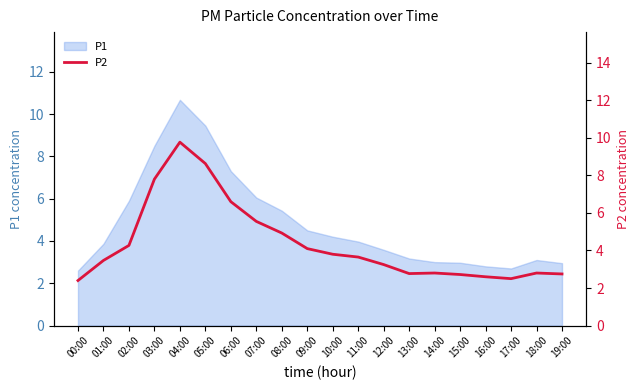

At which category does the data reach its first local peak?

04:00